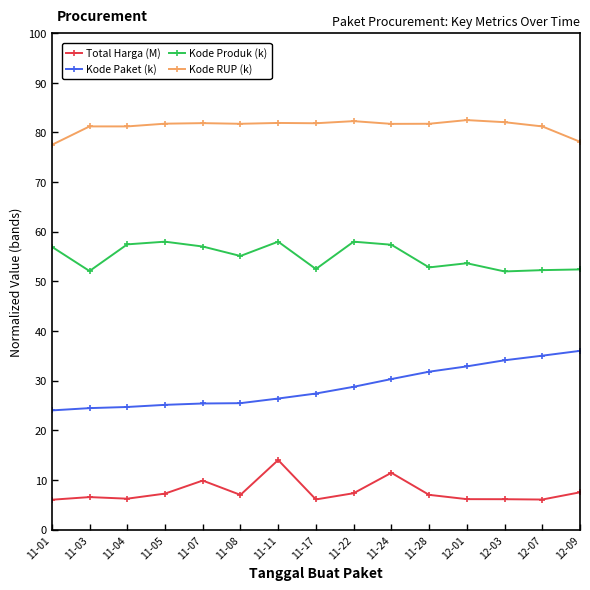

Which series changed the most between 11-03 and 11-08?

Kode Produk (k)